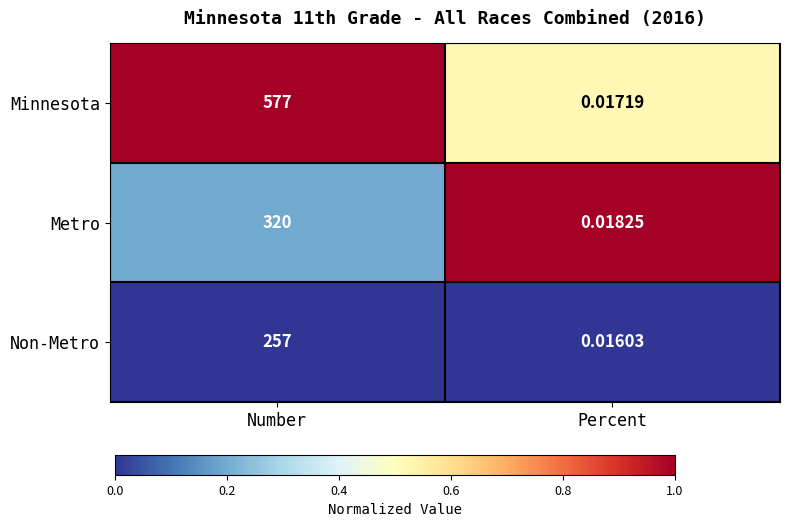

Which category has the highest value in the Minnesota series?

Number